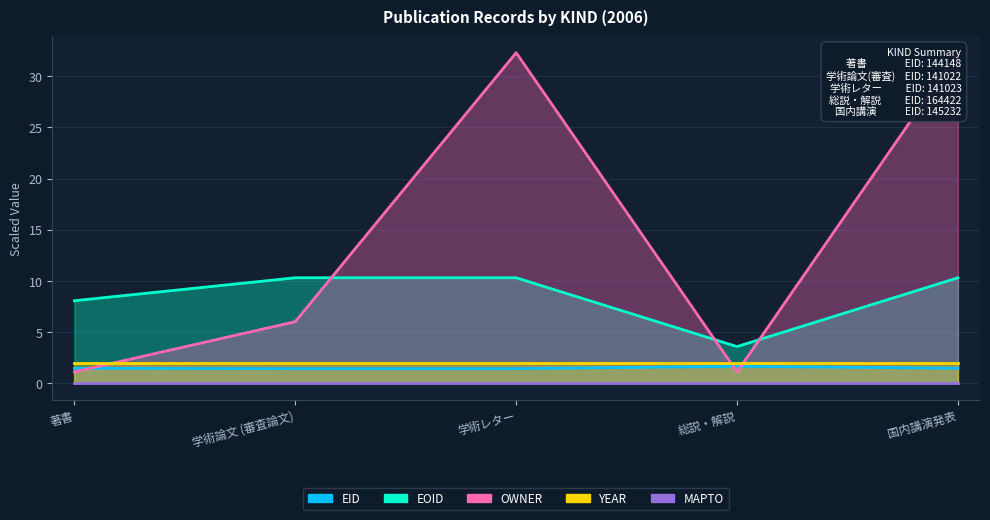

How many data points in EOID are less than 10?

2